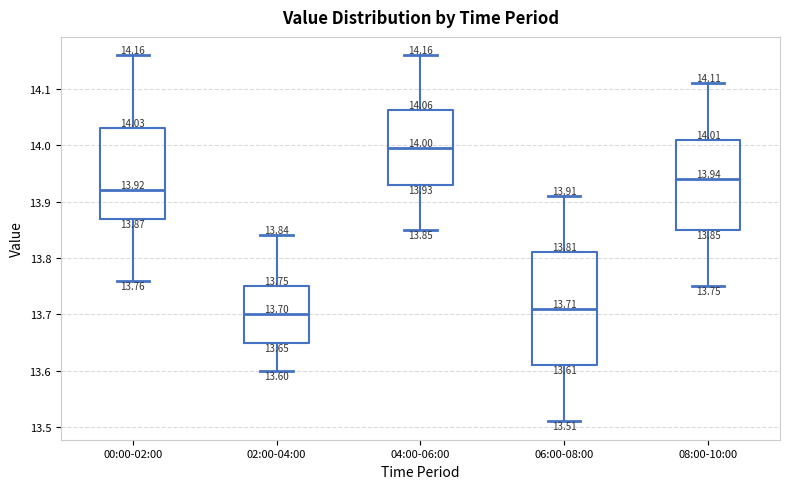

Which box is the tallest, from its lower edge to its upper edge?

06:00-08:00